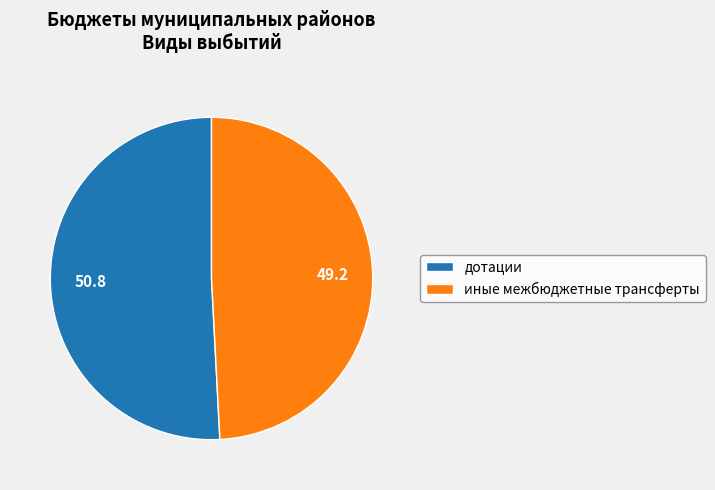

Which slice represents more than half of the pie?

дотации